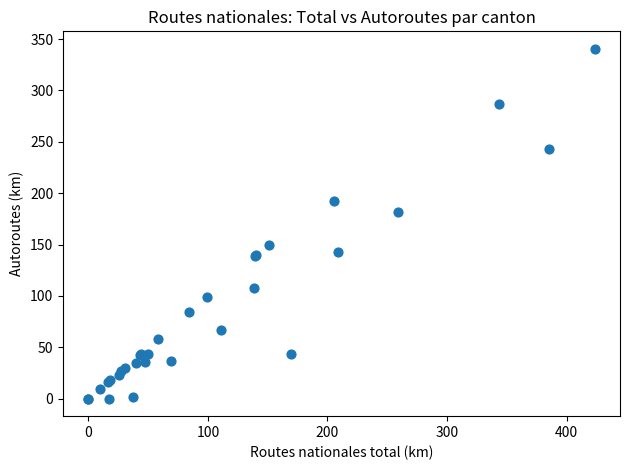

What Y value in the scatter plot is closest to 170?

181.2